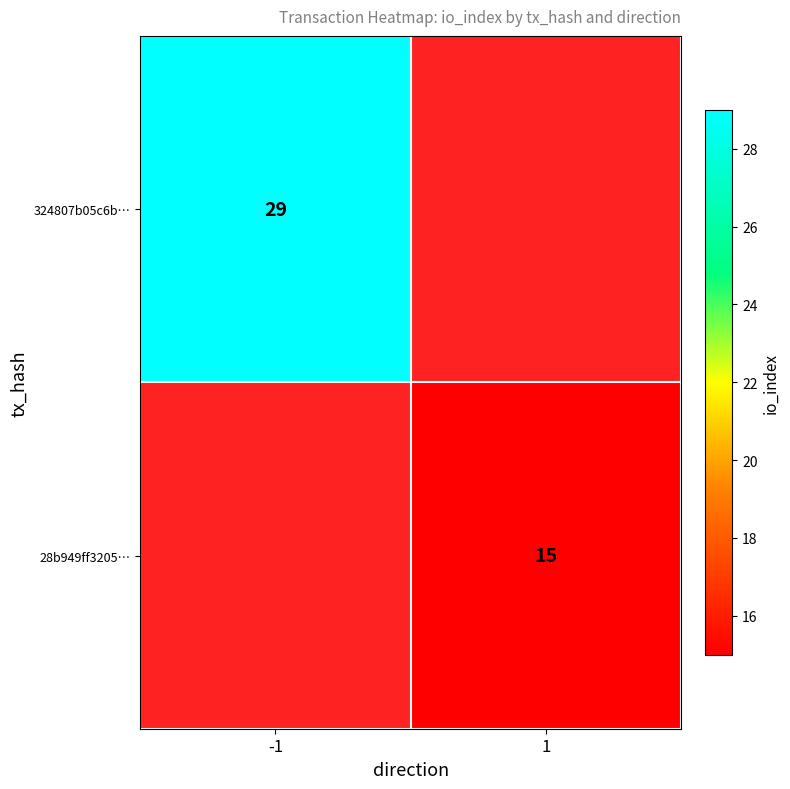

Is it true that 324807b05c6b… equals 29 at -1?

True